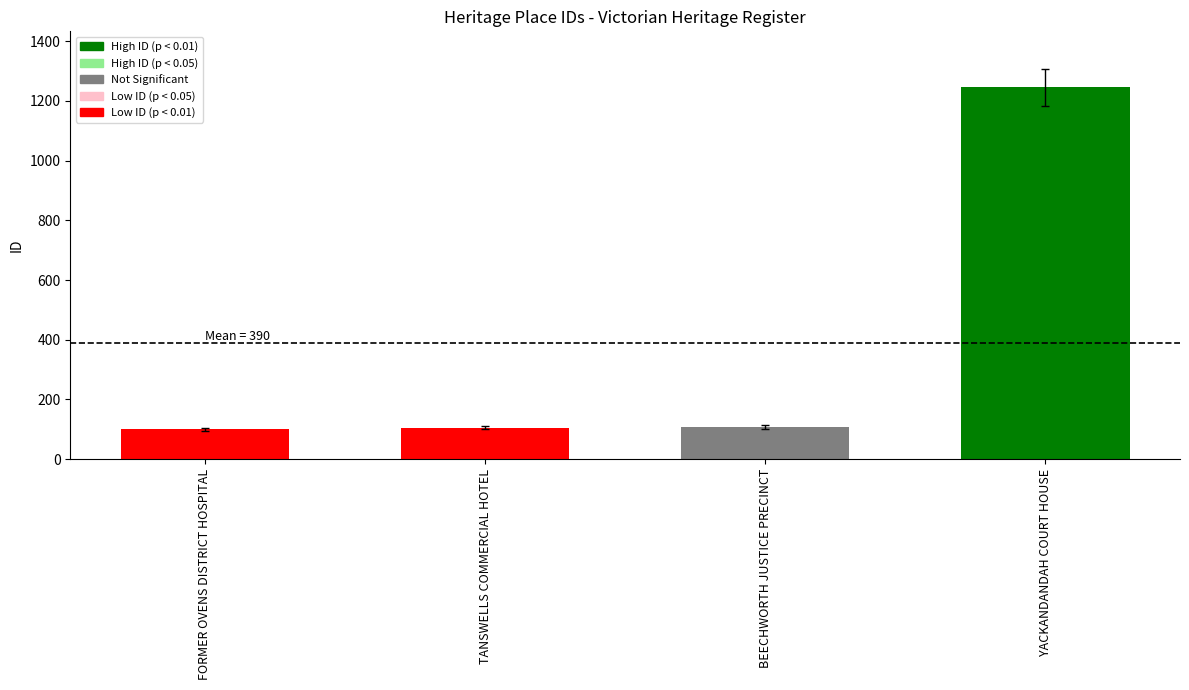

What is the smallest value displayed?

100